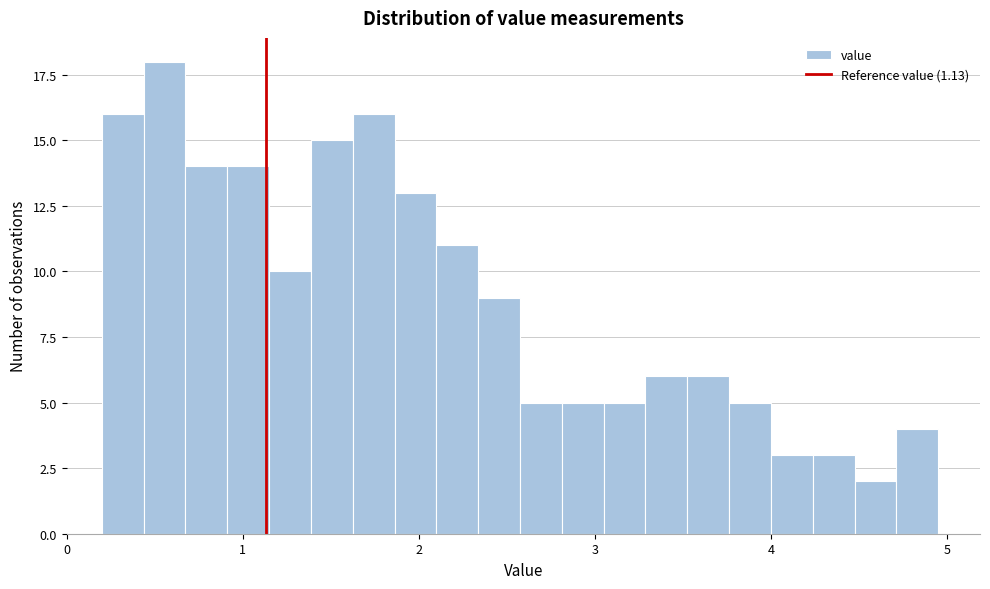

Around what value on the x-axis is the tallest bar? Give the approximate position of its centre, as read against the axis.

0.6